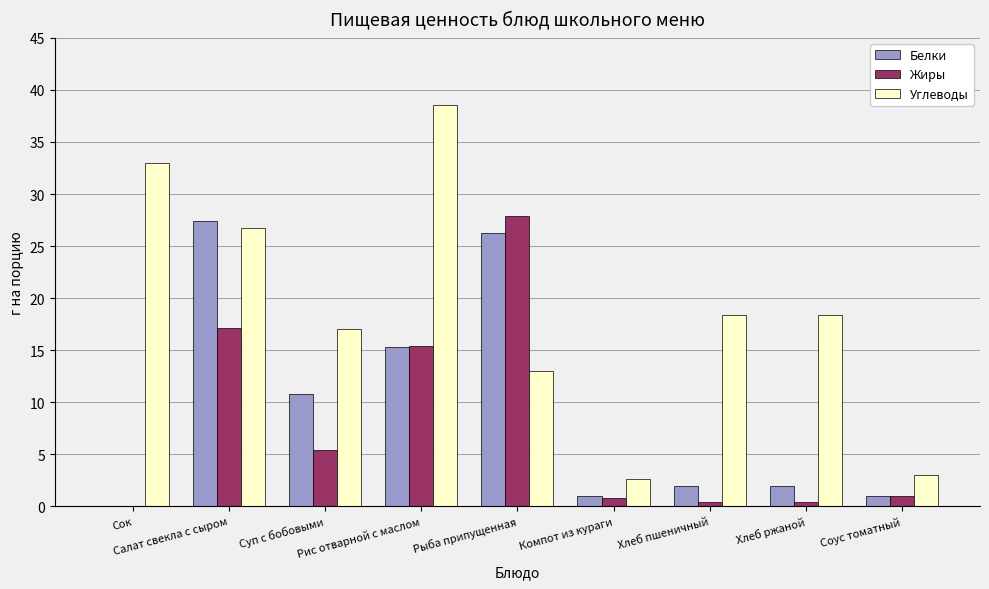

What is the sum of all Белки values?

85.7